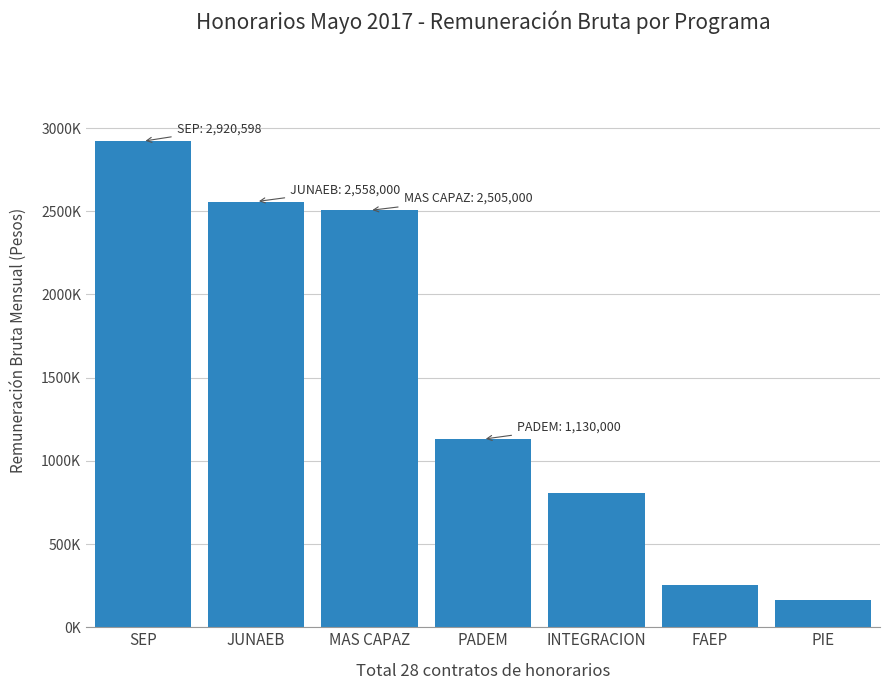

At which label does the data first exceed 1130000?

SEP